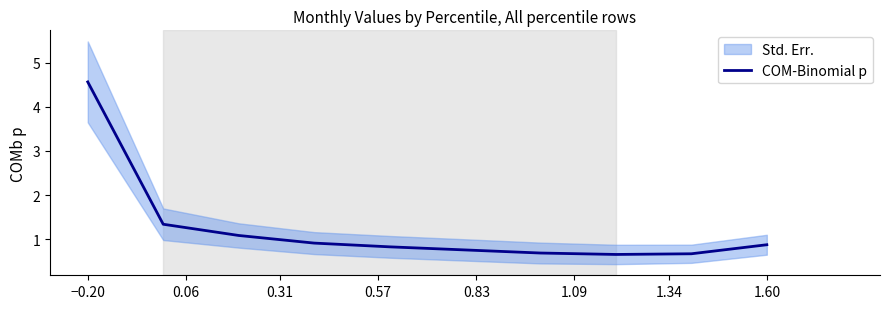

What is the maximum value for COM-Binomial p?

4.6